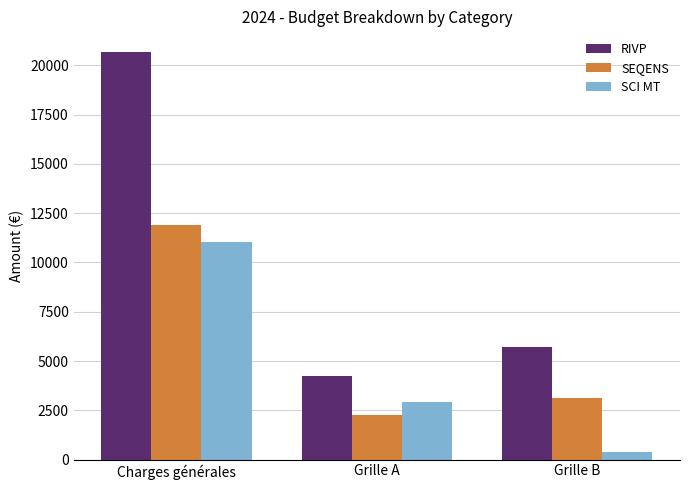

What is the difference between the highest and lowest values at Charges générales?

9652